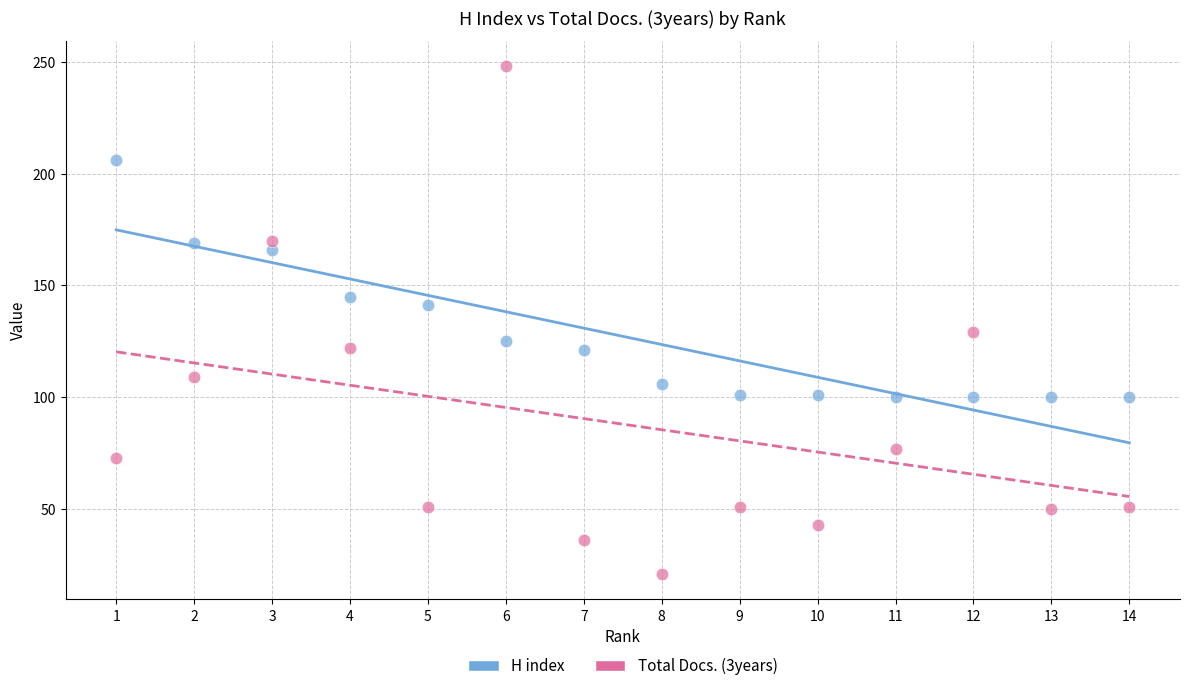

In the H index series, what Y value is closest to 153?

145